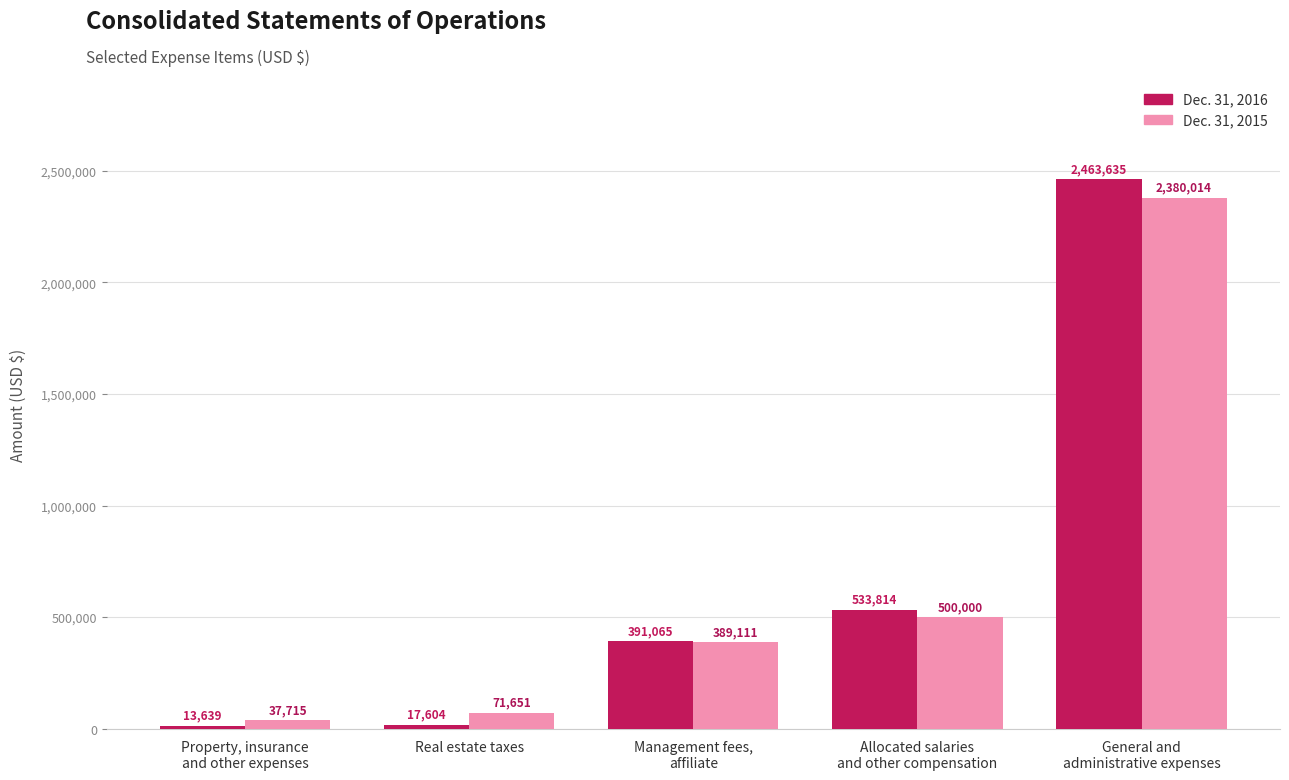

What is the value of the Dec. 31, 2015 bar at the 2nd from the left?

71651